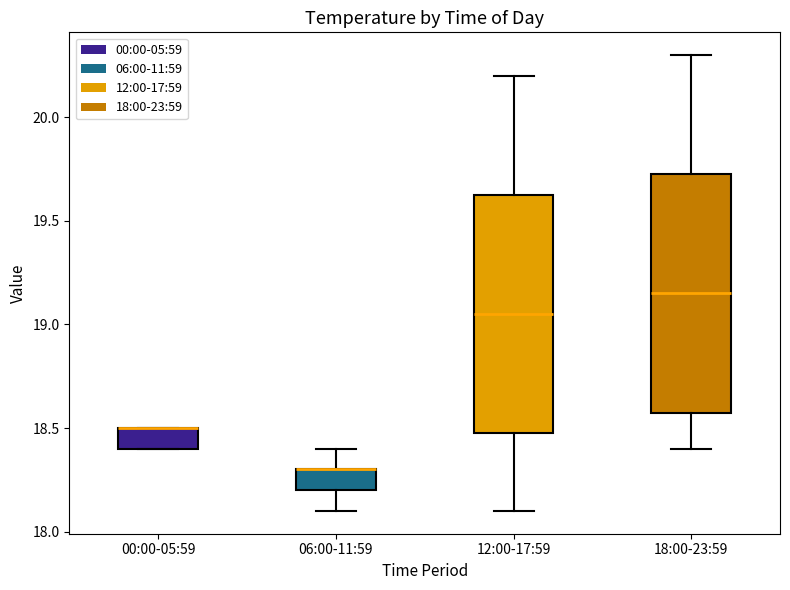

Where does the lower whisker of the box for 12:00-17:59 end on the y-axis? The values are not printed on the chart, so give them approximately, as read against the axis.

18.10